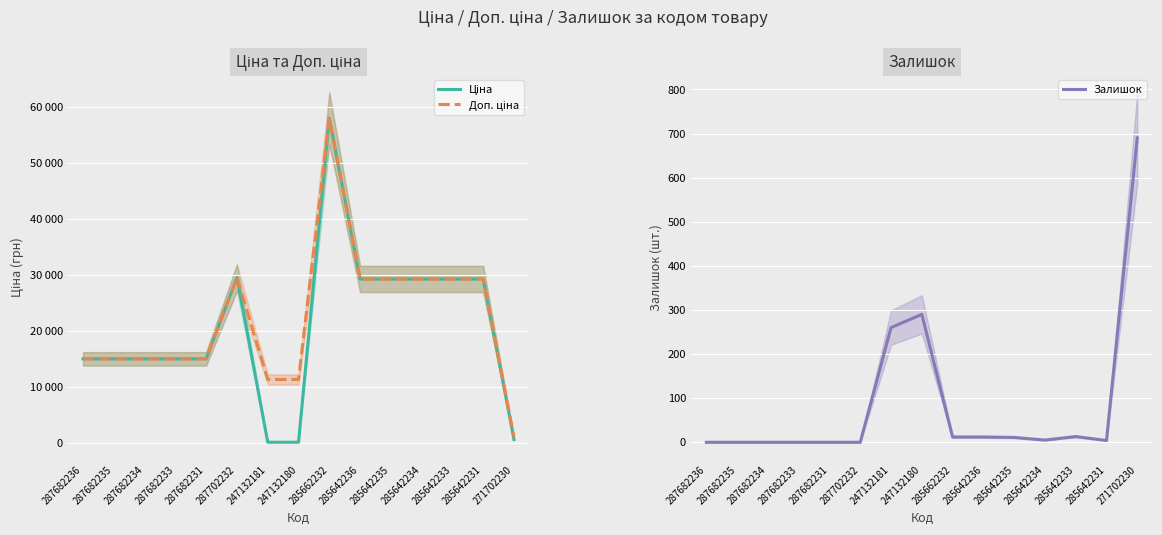

What is the maximum value for Ціна?

58037.0